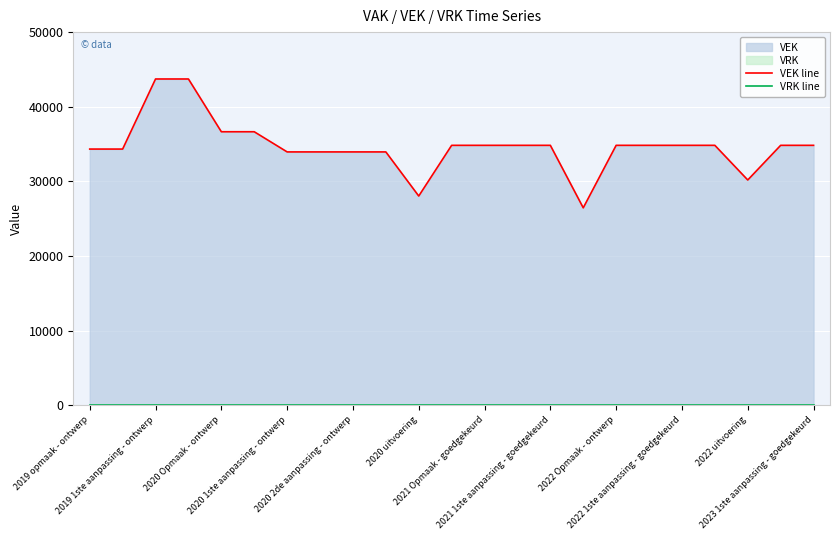

How many interior local valleys does the VEK line series have?

3